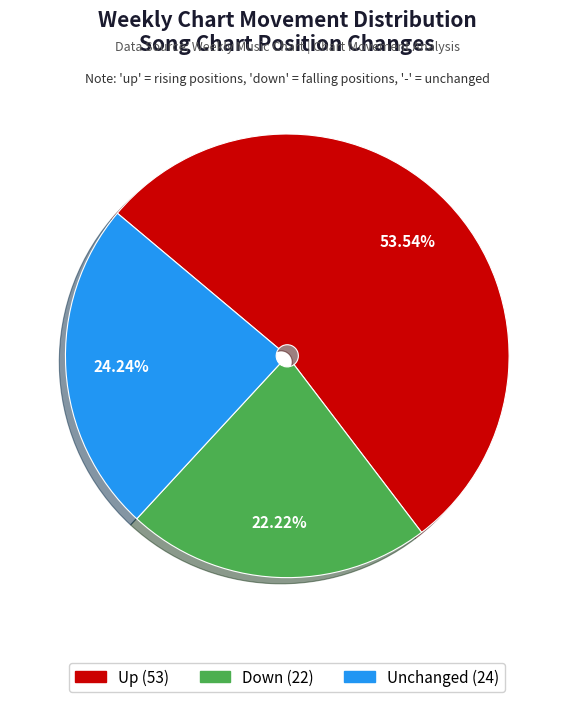

Does any single category account for the majority?

Yes